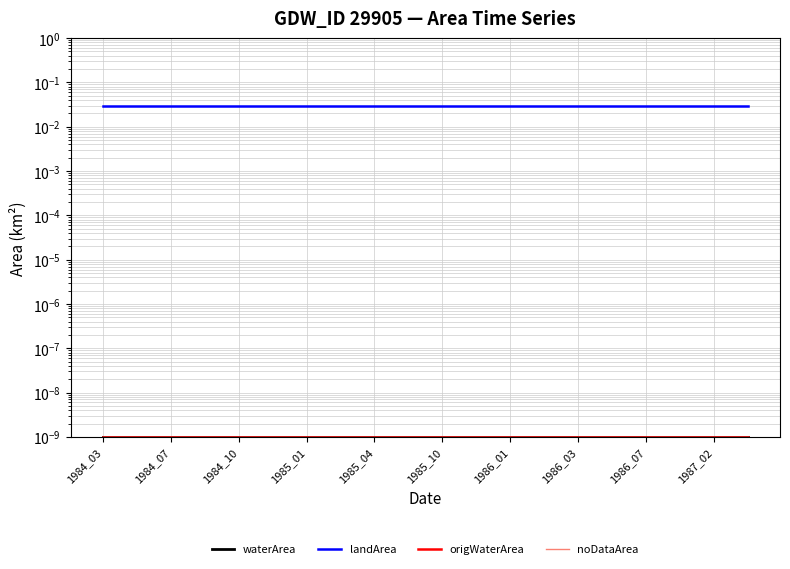

True or false: waterArea and landArea intersect in this chart.

False